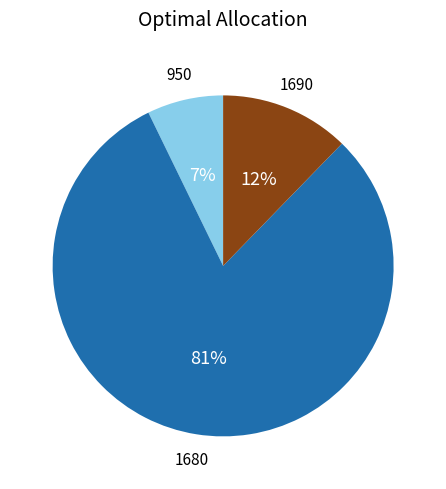

Which category has the smallest portion of the pie?

950